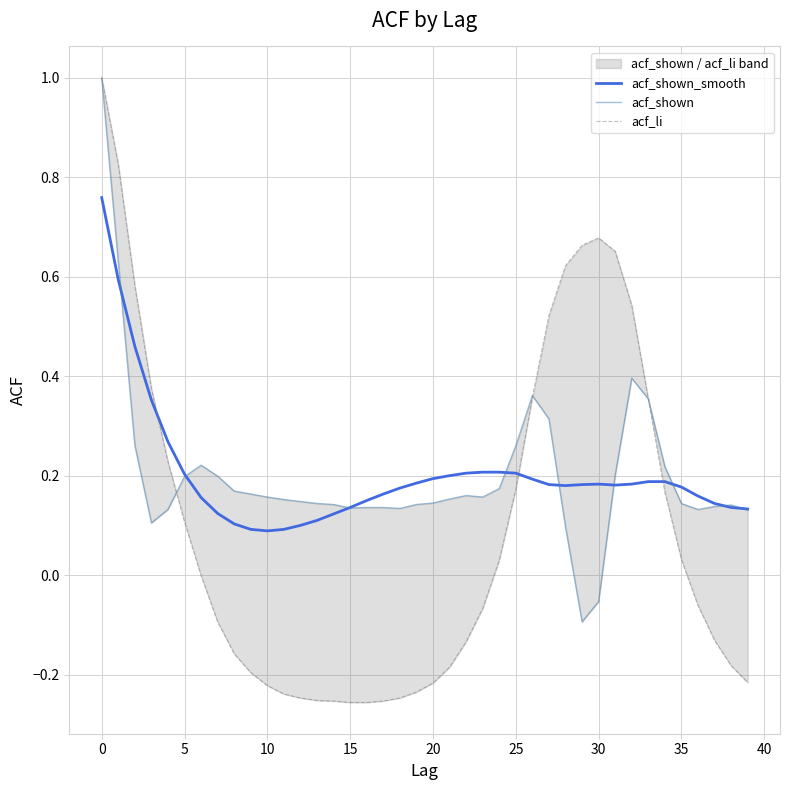

The value of acf_shown_smooth at 30 is 0.1. True or false?

False